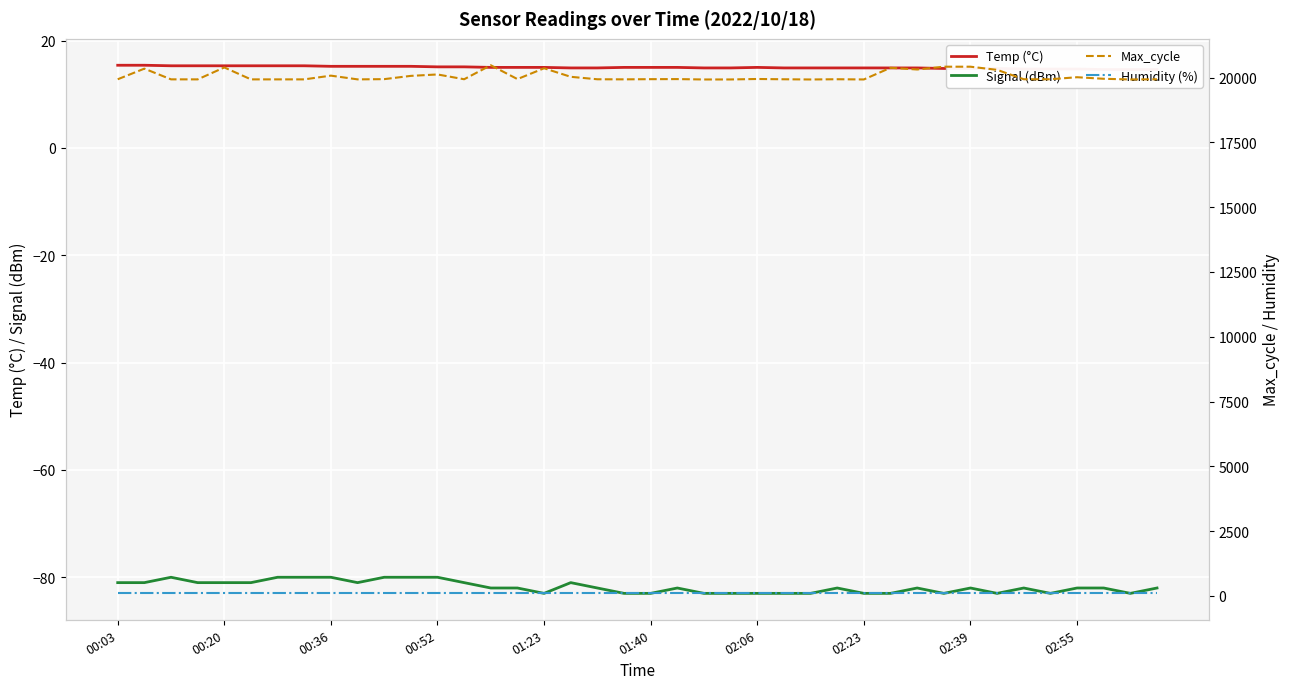

What is the average value of the Temp (°C) series?

15.0